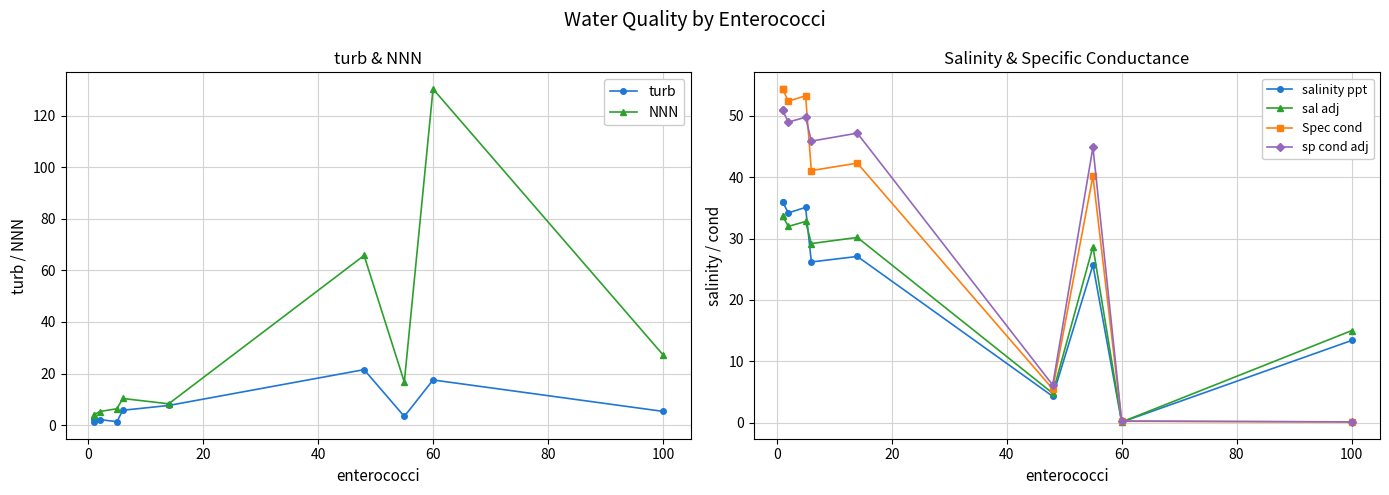

How many lines are shown in the chart?

6